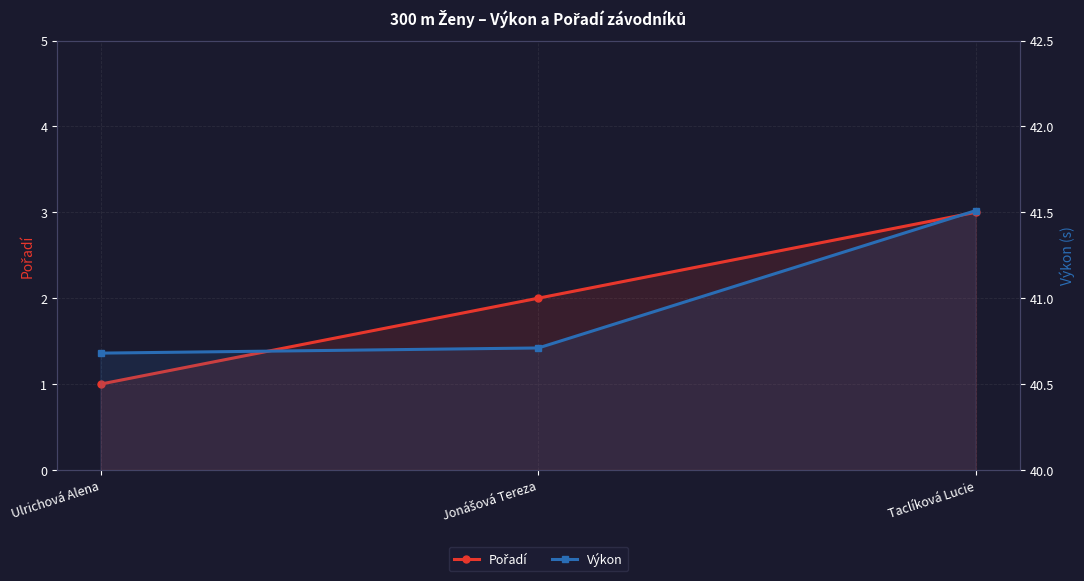

Reading left to right, what are all the values shown in this chart?

Pořadí: 1.0	2.0	3.0
Výkon: 40.7	40.7	41.5